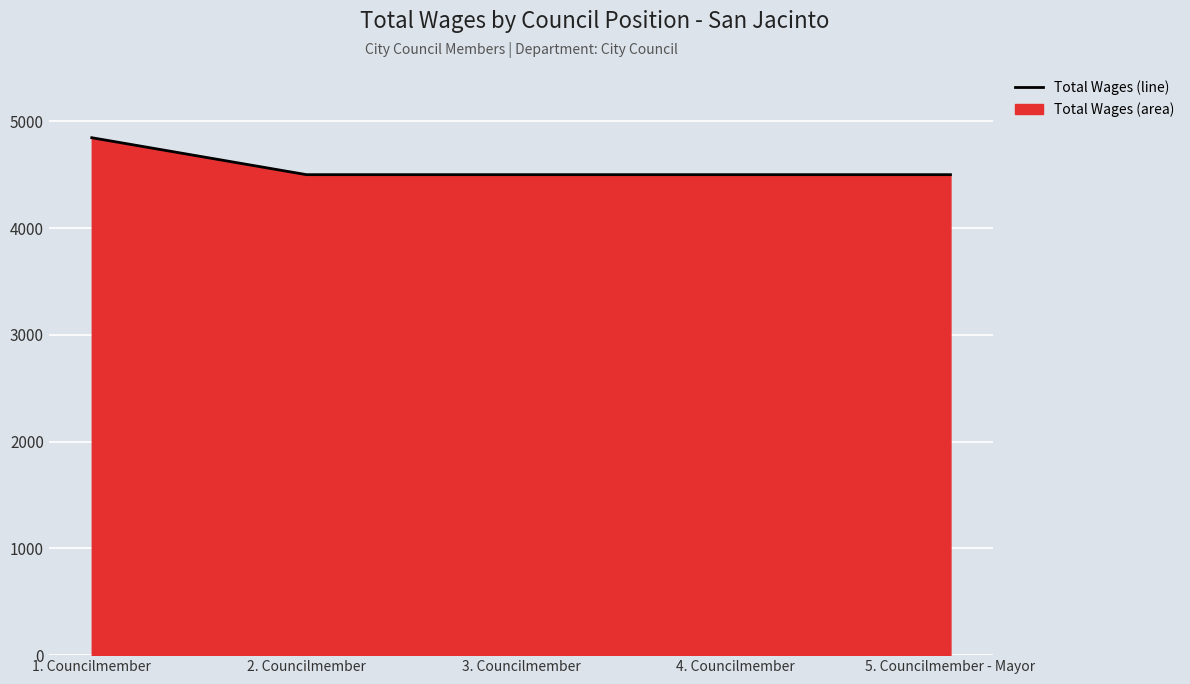

True or false: the data shows 1222 at 5. Councilmember - Mayor.

False